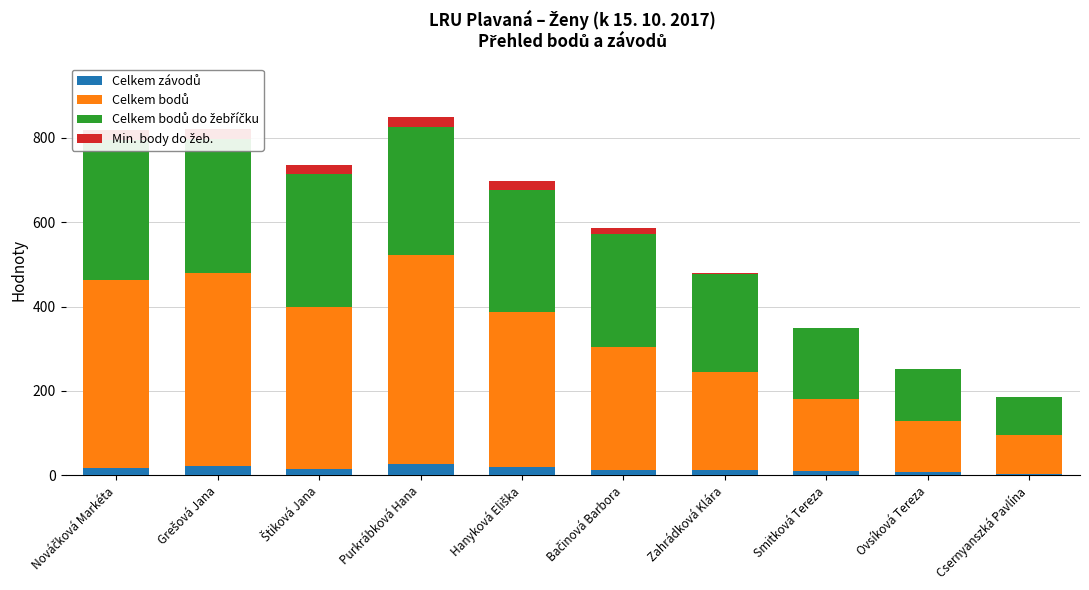

List the labels in order of Celkem závodů value, largest first.

Purkrábková Hana, Grešová Jana, Hanyková Eliška, Nováčková Markéta, Štiková Jana, Bačinová Barbora, Zahrádková Klára, Smitková Tereza, Ovsíková Tereza, Csernyanszká Pavlína